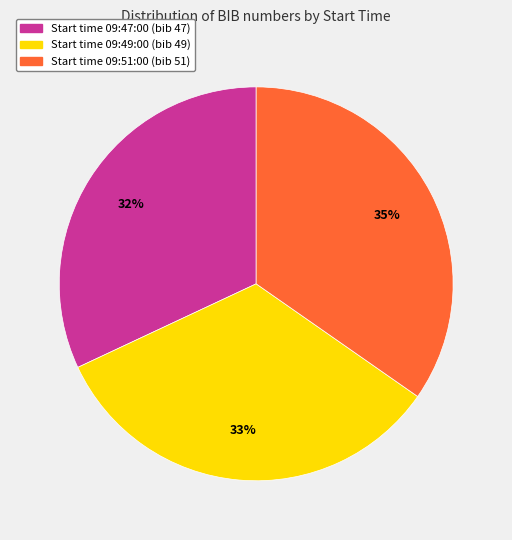

To the nearest percent, what is the difference between the largest and smallest slice percentages?

3%